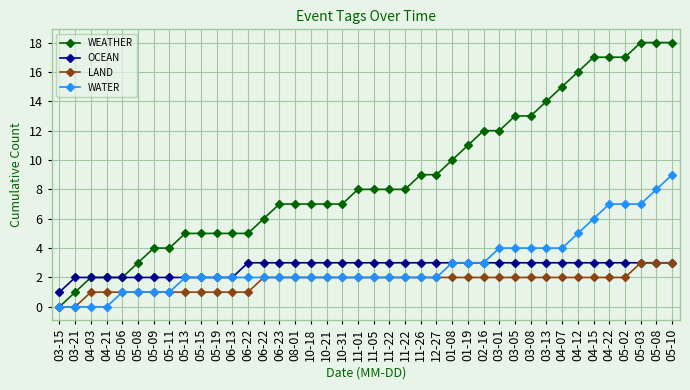

True or false: WEATHER has more than 1 points higher than both neighbors.

False